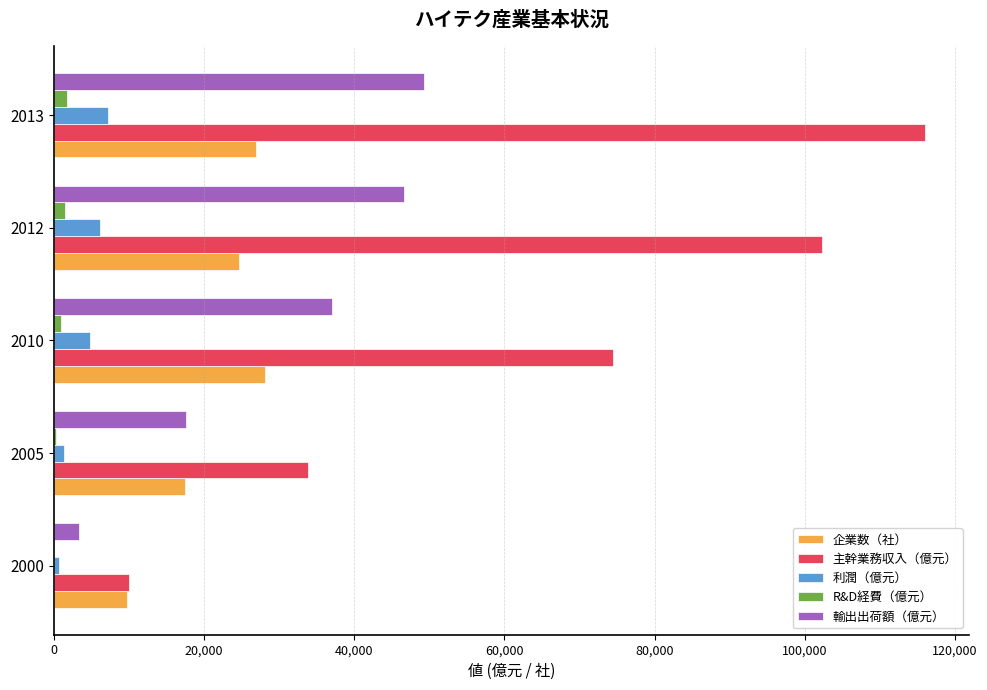

What is the greatest value displayed?

116048.9